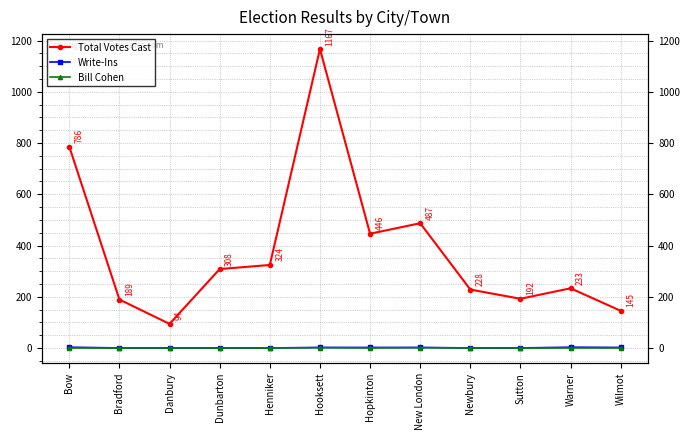

What is the difference between the highest and lowest values at Hooksett?

1166